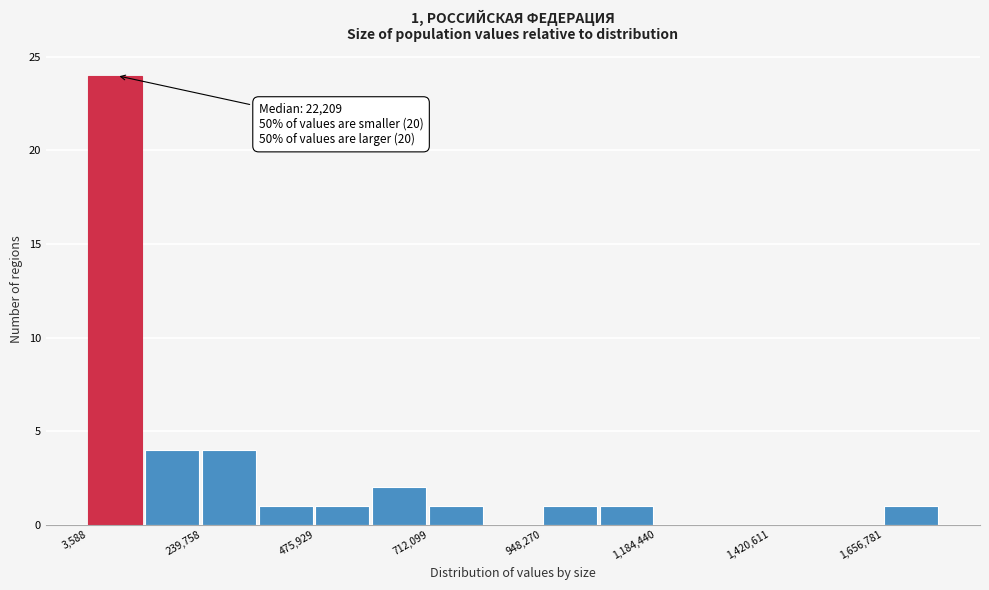

Read against the x-axis, roughly where is the centre of the tallest bar?

50000